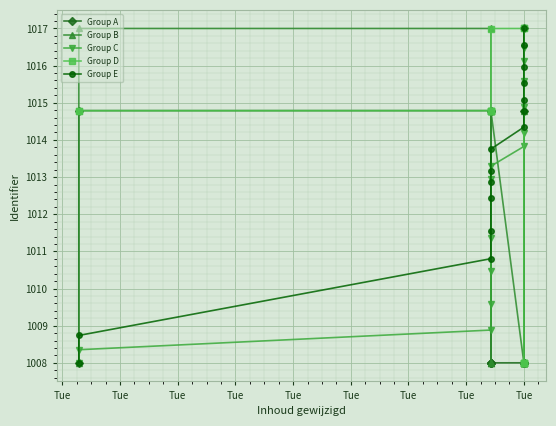

Where do Group C and Group E first cross each other?

Tue and Tue